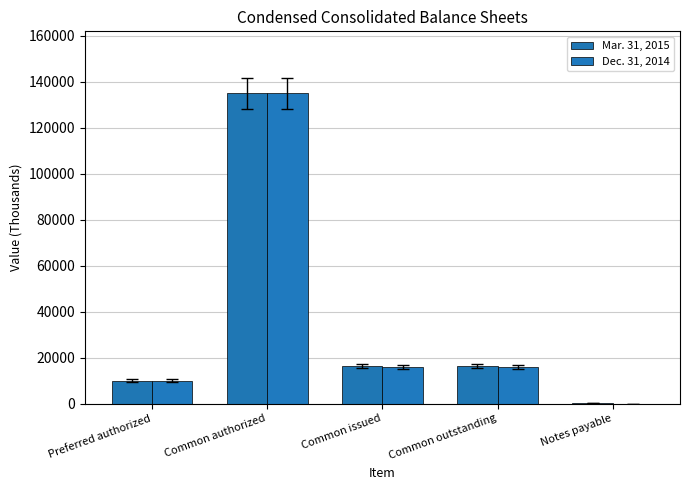

How many data points in Dec. 31, 2014 are above 15968?

3